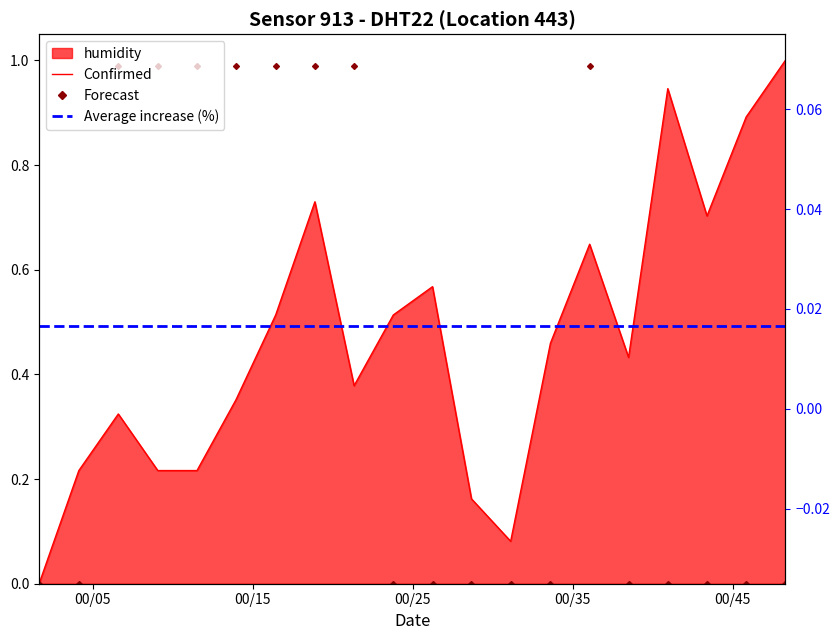

True or false: temperature and humidity cross at least once.

True